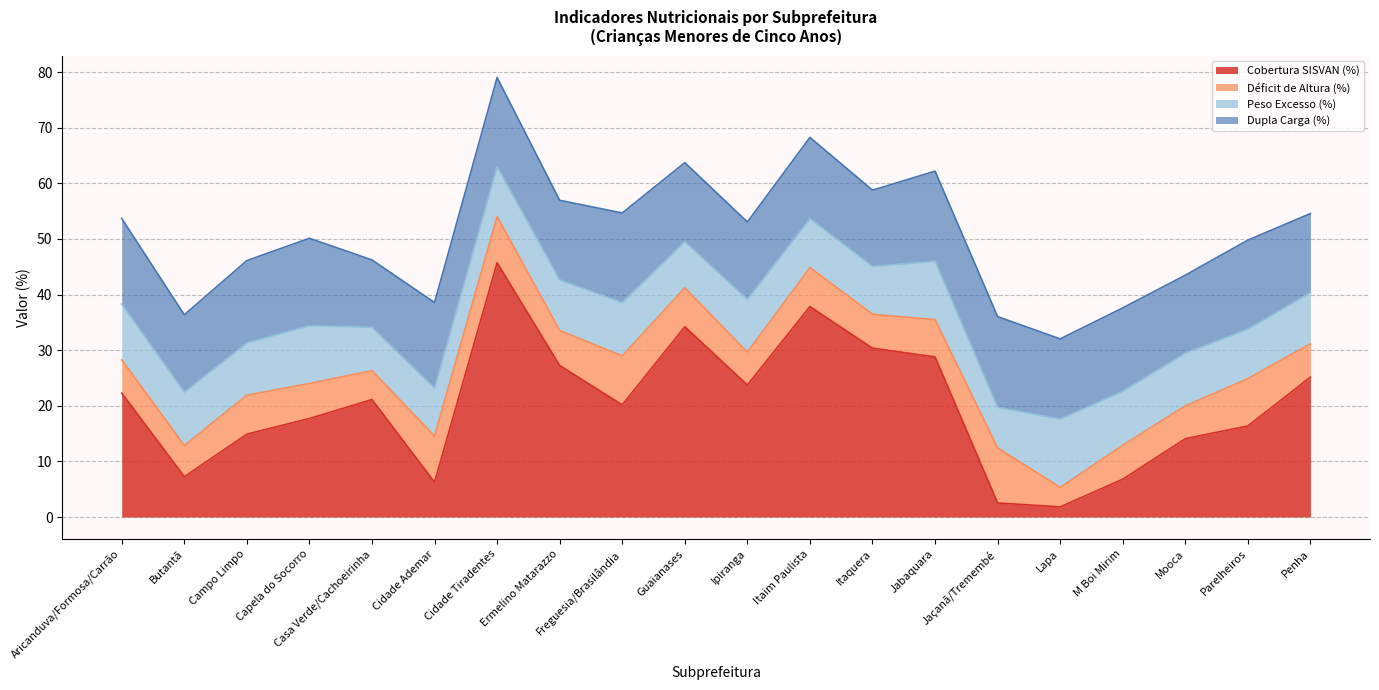

Is the value of Peso Excesso (%) at Cidade Ademar greater than the value of Dupla Carga (%) at Freguesia/Brasilândia?

No